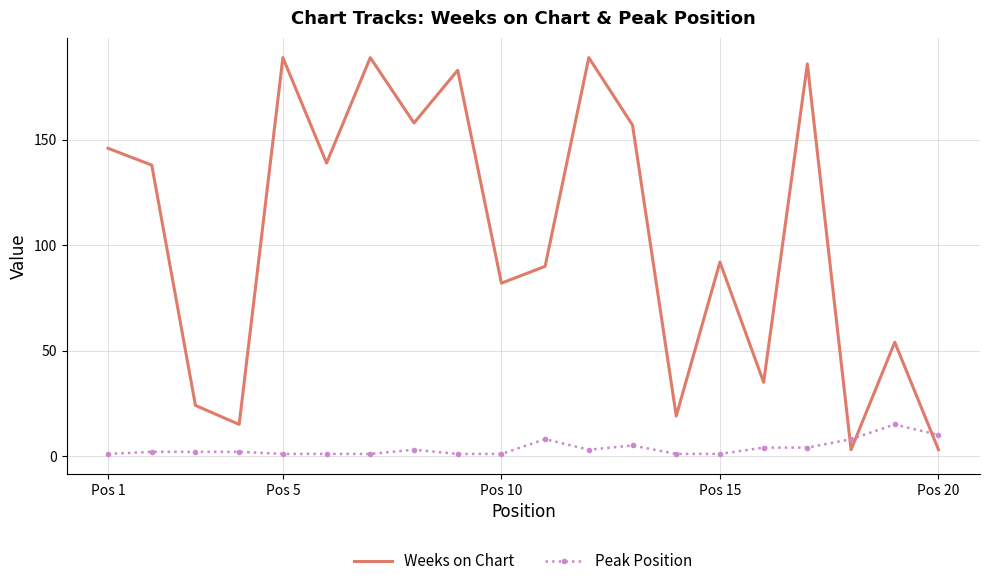

Which series has the largest total across all categories?

Weeks on Chart